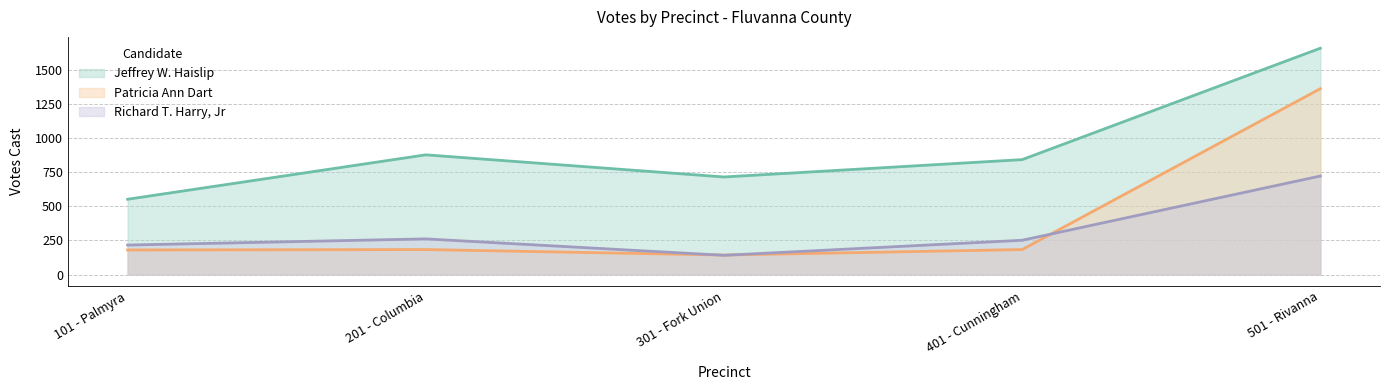

What is the average value of the Patricia Ann Dart series?

410